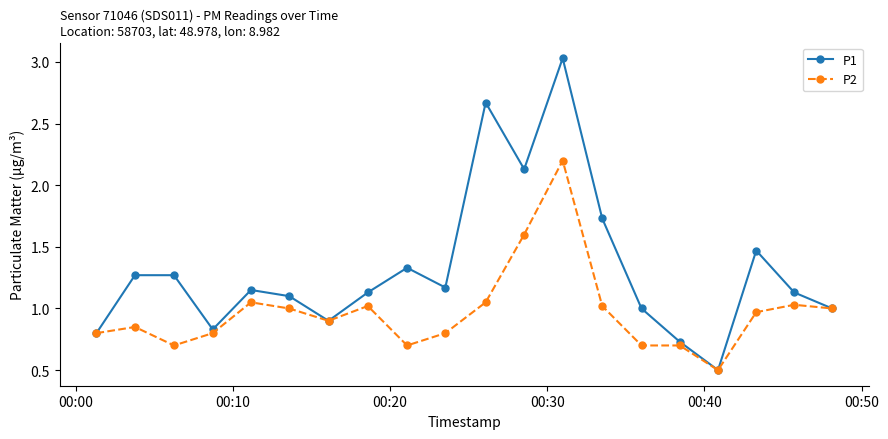

What is the maximum value for P2?

2.2